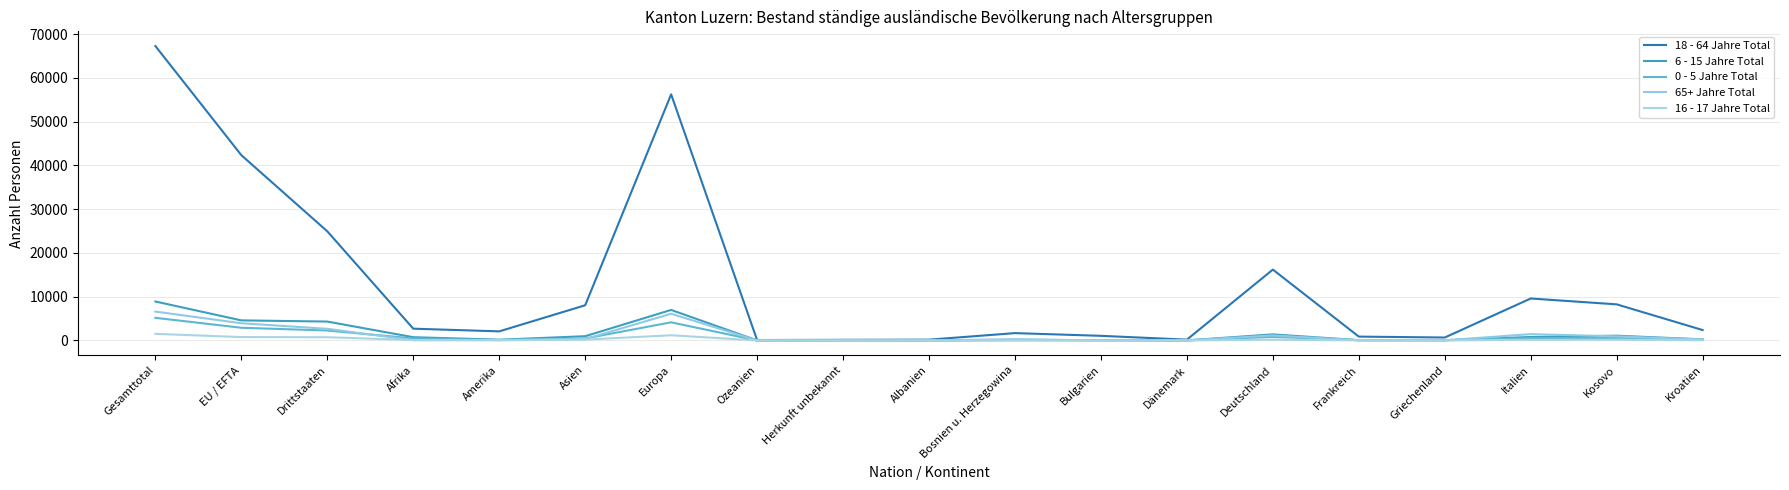

True or false: 65+ Jahre Total has a value of 311 at Asien.

True